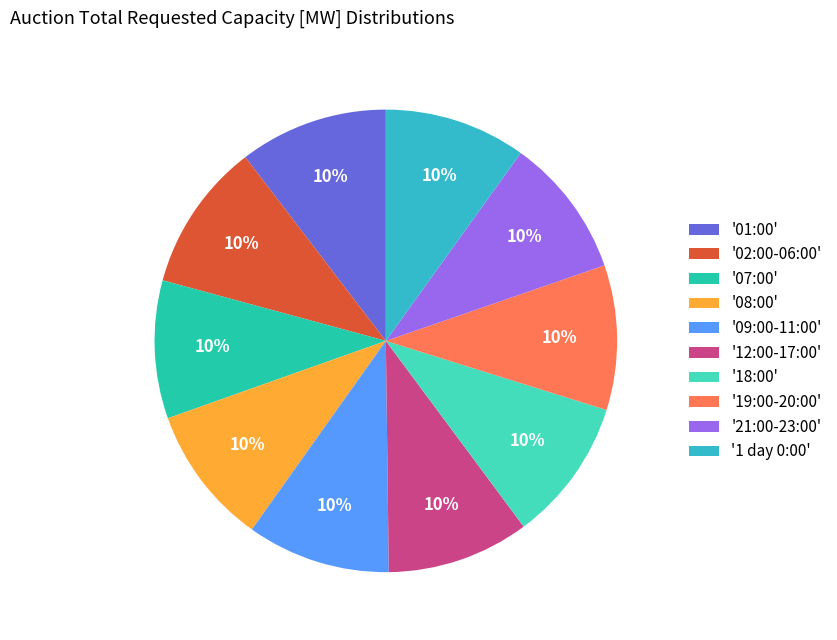

Do '21:00-23:00' and '18:00' together represent more than half of the pie?

No